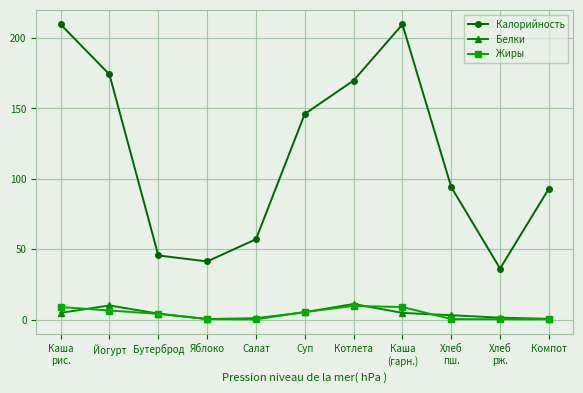

Which series has the largest total across all categories?

Калорийность